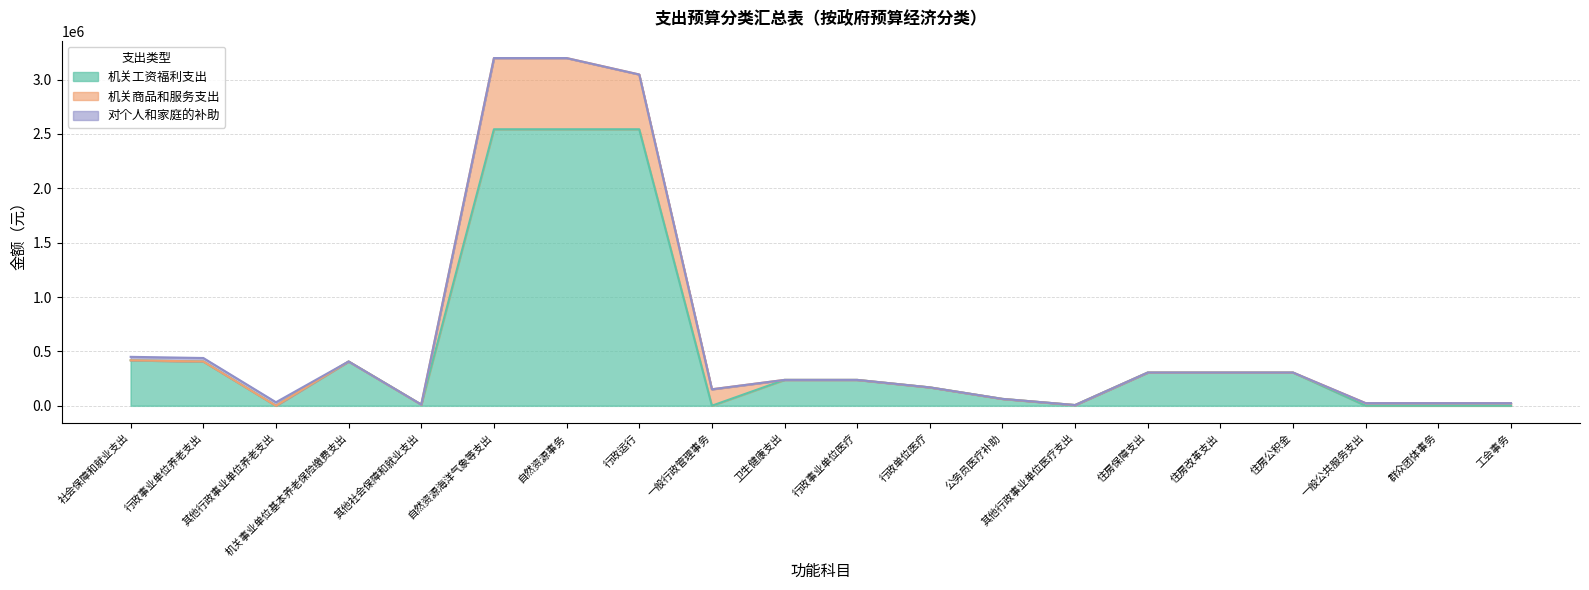

Which has a higher value, 住房改革支出 or 社会保障和就业支出?

社会保障和就业支出